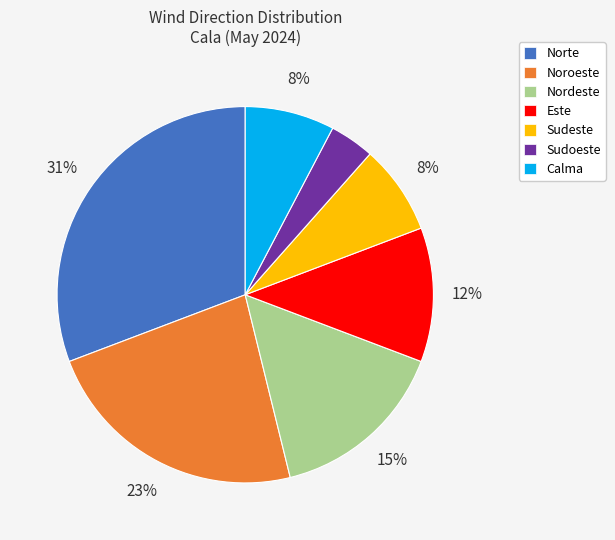

Count the number of slices in the pie.

7